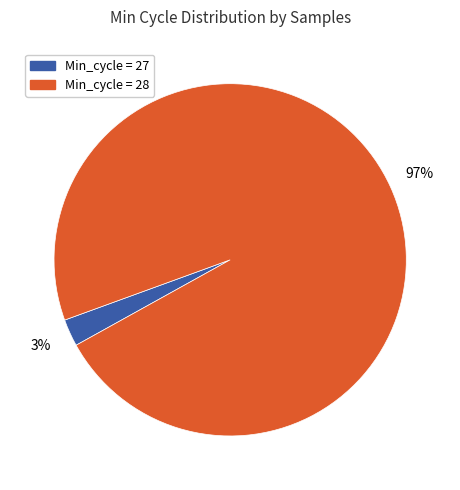

Is there a majority slice in this chart?

Yes